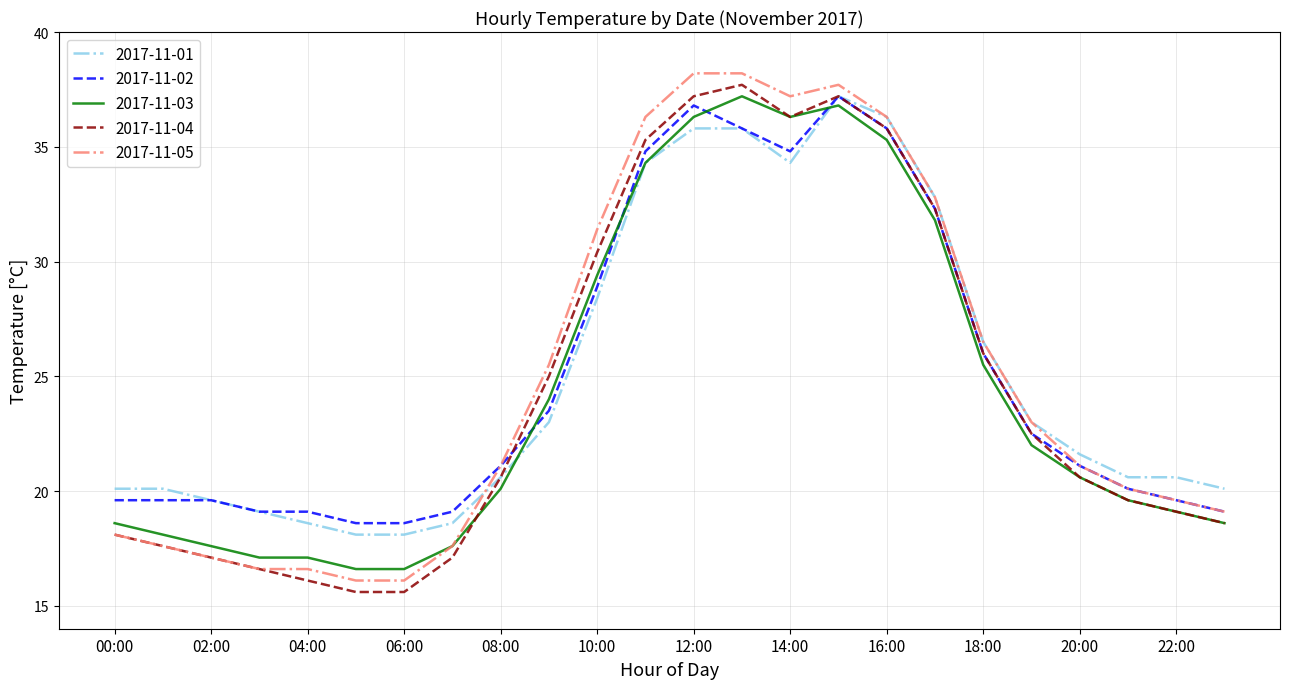

True or false: 2017-11-04 and 2017-11-05 intersect in this chart.

False